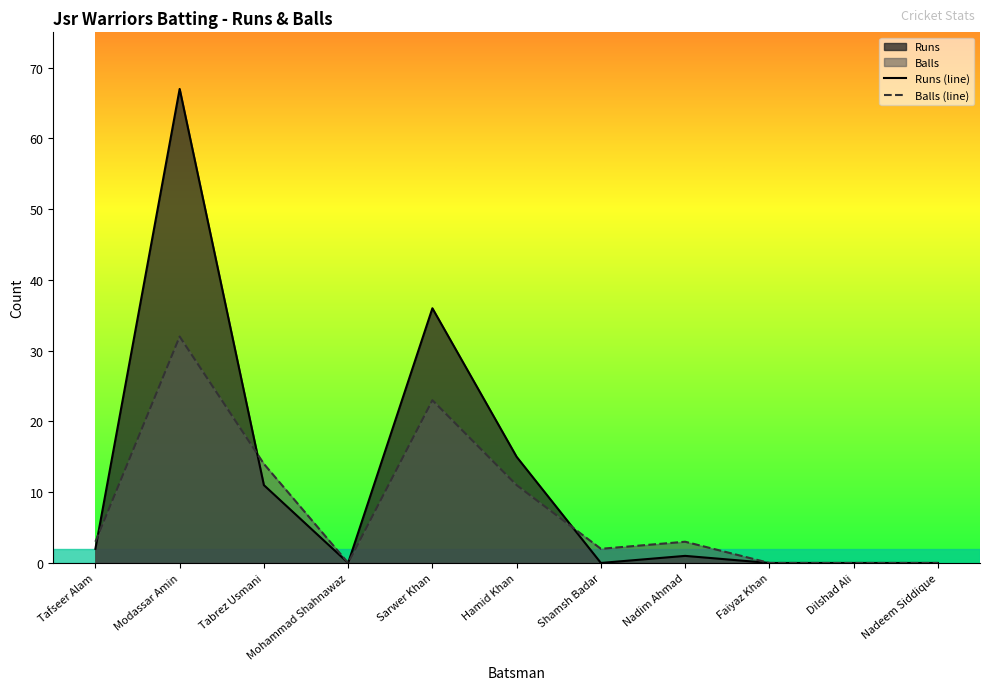

What is the value of the Runs (line) point at the 5th from the left?

36